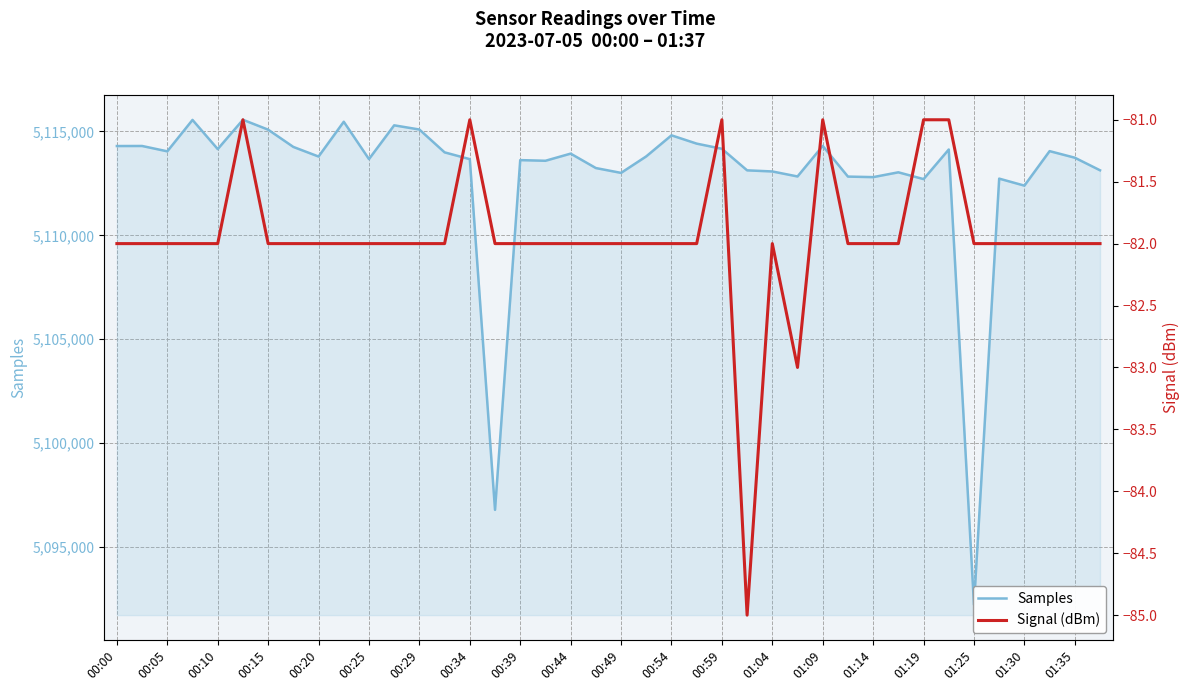

True or false: Signal (dBm) has a value of -82 at 00:20.

True